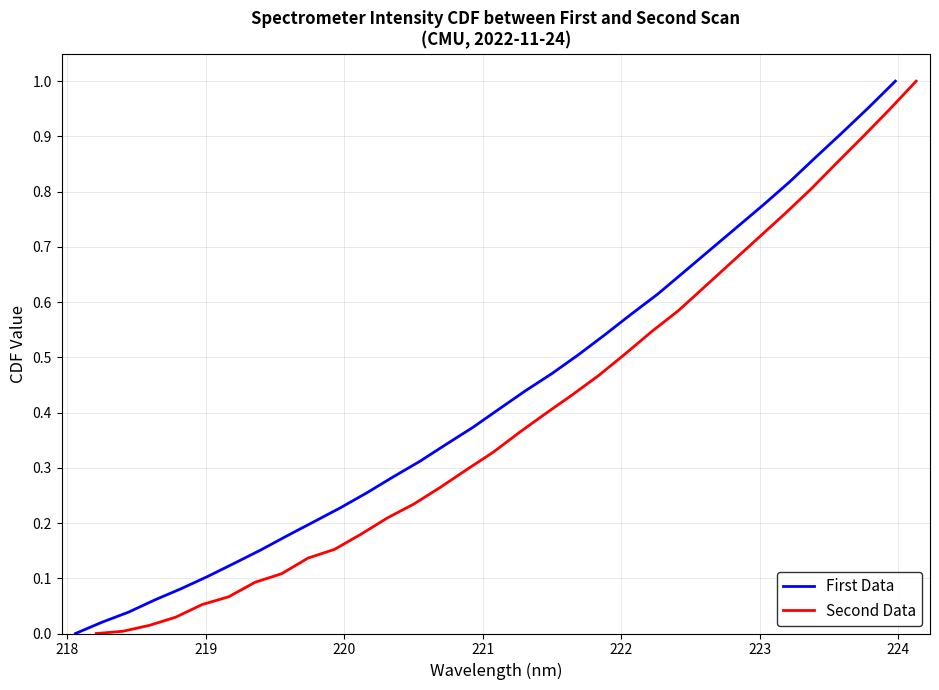

Which series has the largest total across all categories?

First Data